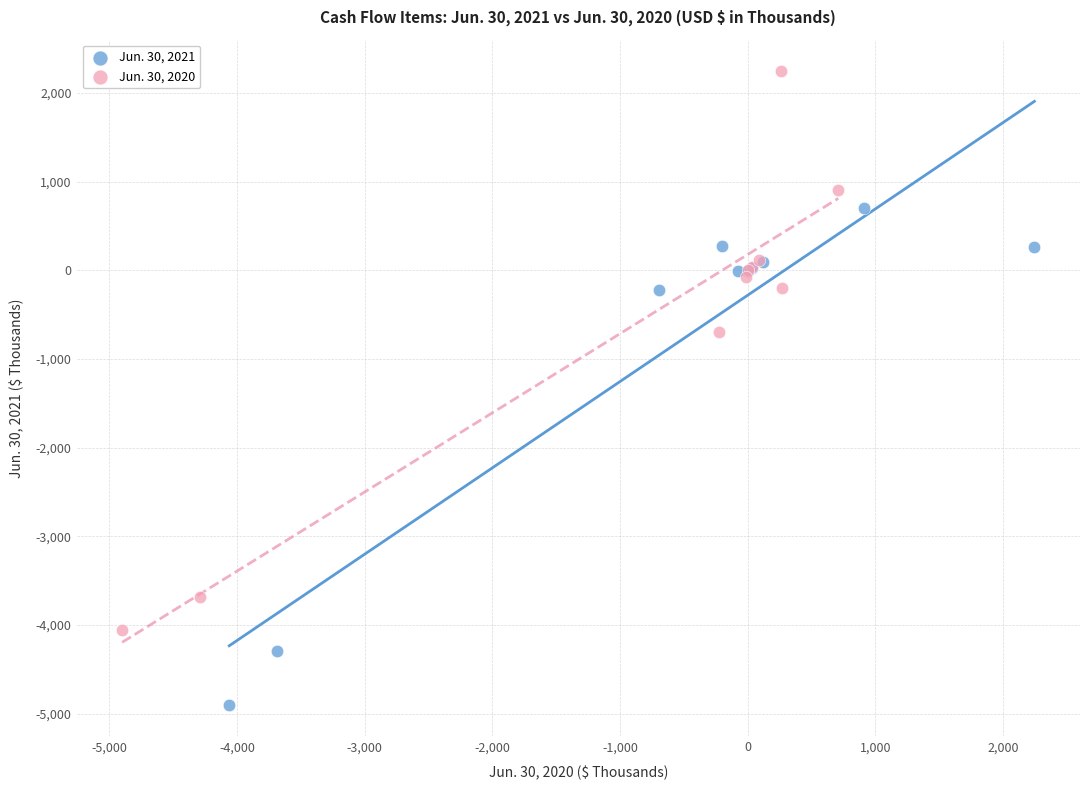

Which series has the largest Y range (max minus min)?

Jun. 30, 2020